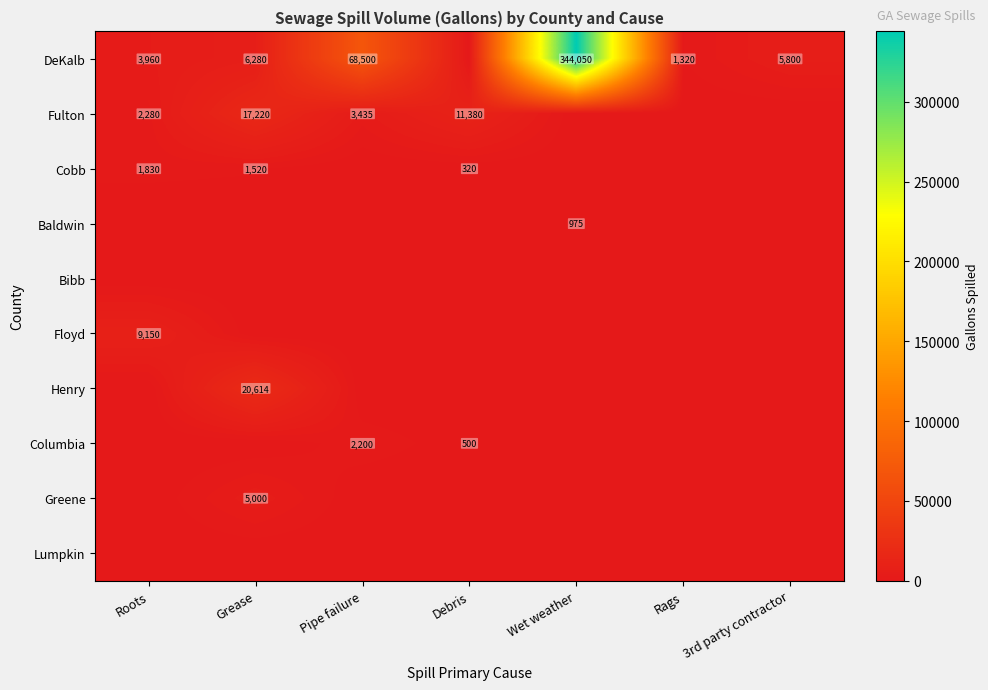

The Floyd series shows 9150 at Roots. True or false?

True